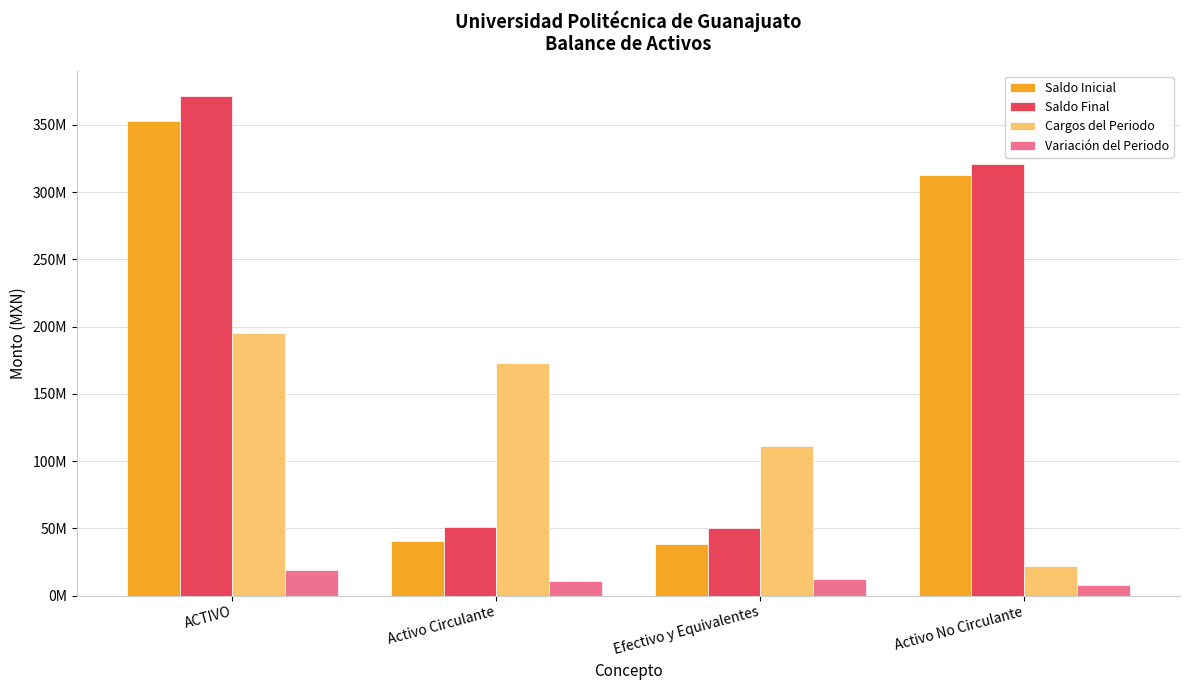

At which category is the sum across all series the highest?

ACTIVO